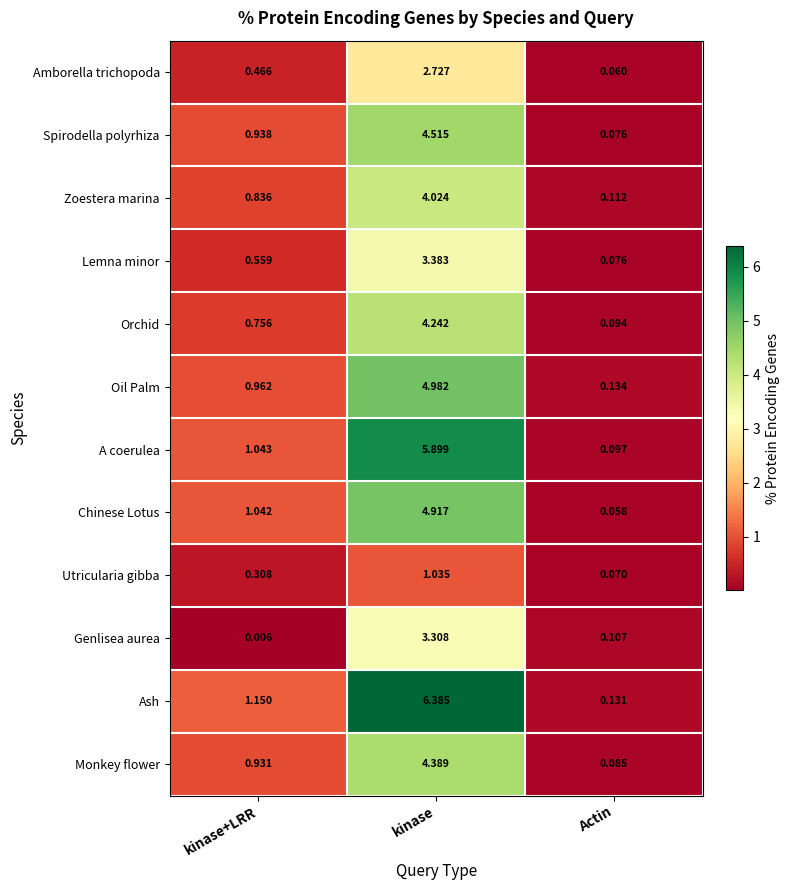

At kinase, list the series in order from largest to smallest.

Ash, A coerulea, Oil Palm, Chinese Lotus, Spirodella polyrhiza, Monkey flower, Orchid, Zoestera marina, Lemna minor, Genlisea aurea, Amborella trichopoda, Utricularia gibba